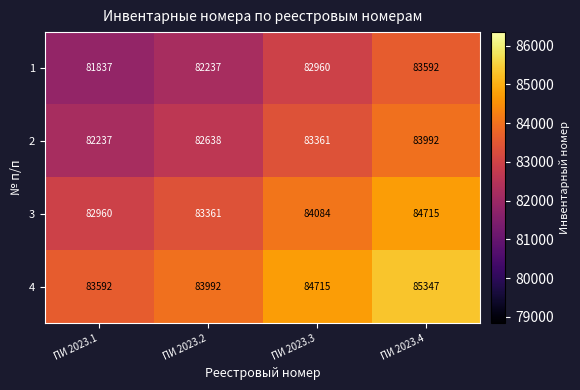

Rank the series by their average value, from lowest to highest.

1, 2, 3, 4